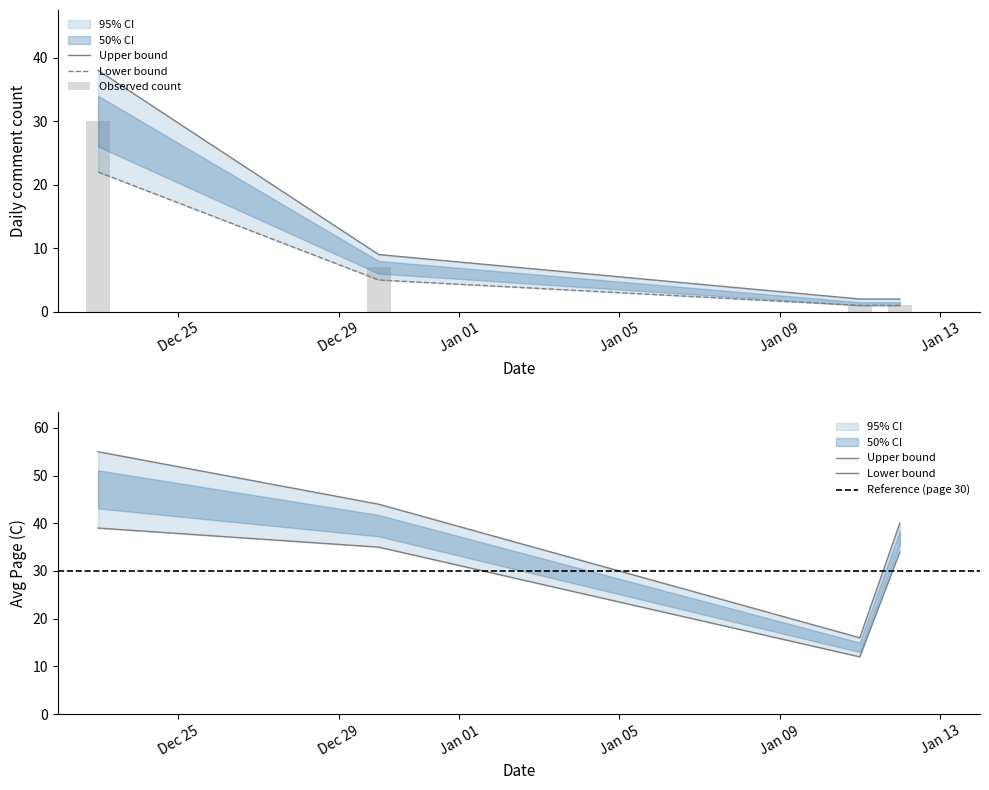

What position from the right is 2020-12-30?

3